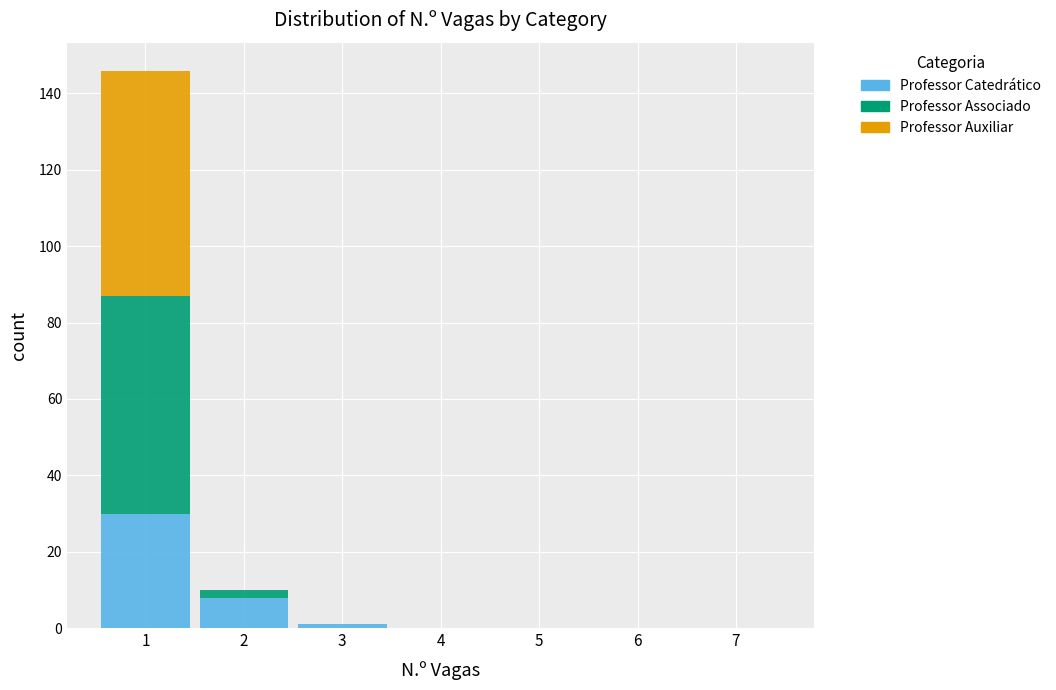

Reading left to right, list every stacked bar in this chart as the range it spans on the x-axis followed by its total height. The values are not printed on the chart, so give them approximately, as read against the axis.

0.5 to 1.5: 146
1.5 to 2.5: 10
2.5 to 3.5: under 2
3.5 to 4.5: 0
4.5 to 5.5: 0
5.5 to 6.5: 0
6.5 to 7.5: 0